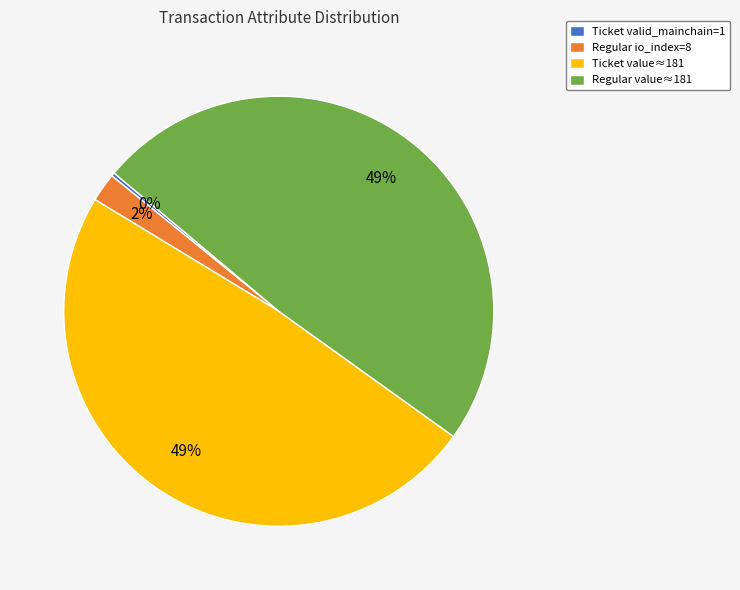

To the nearest percent, what is the average slice percentage?

25%